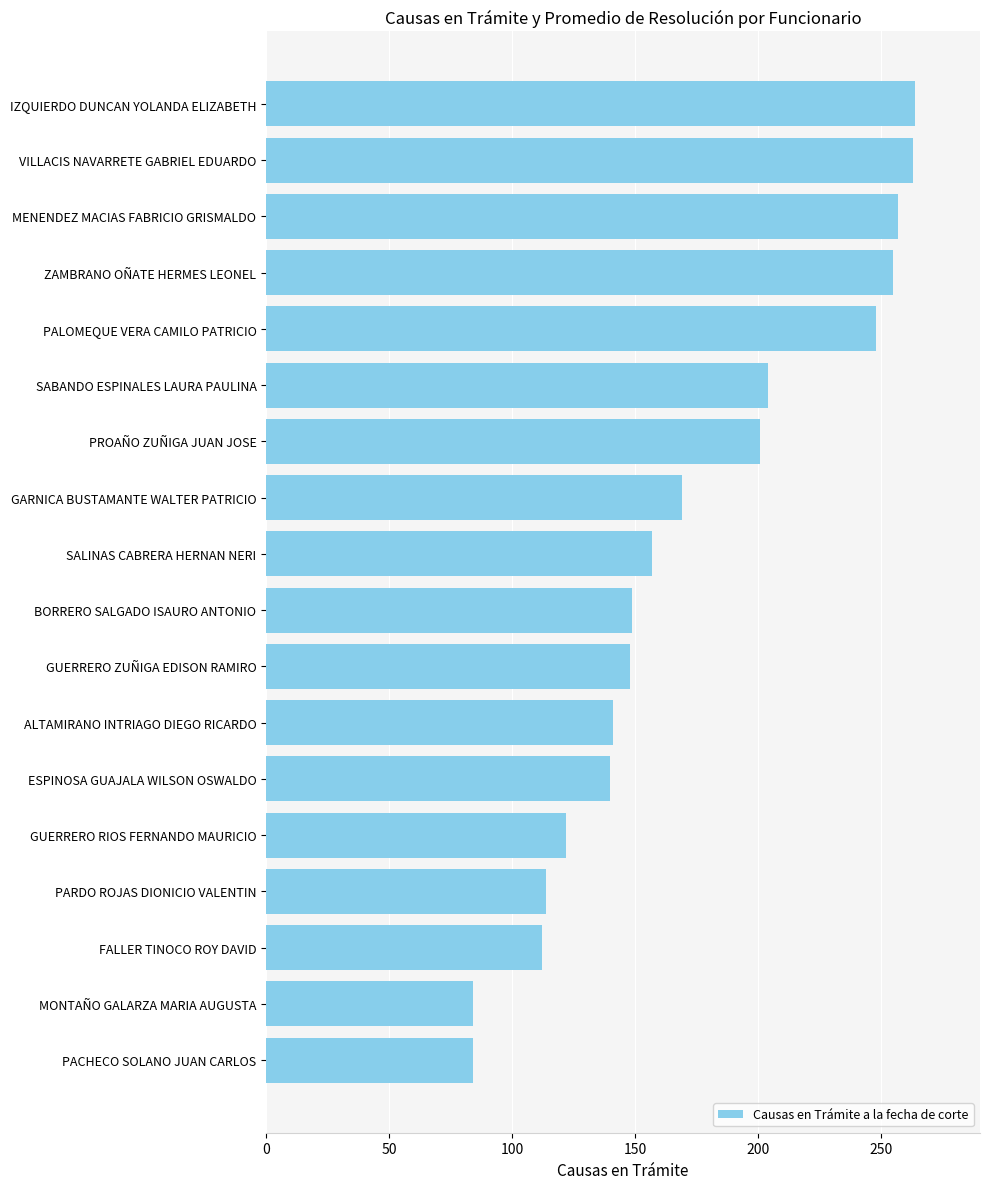

True or false: the data shows 56 at MENENDEZ MACIAS FABRICIO GRISMALDO.

False